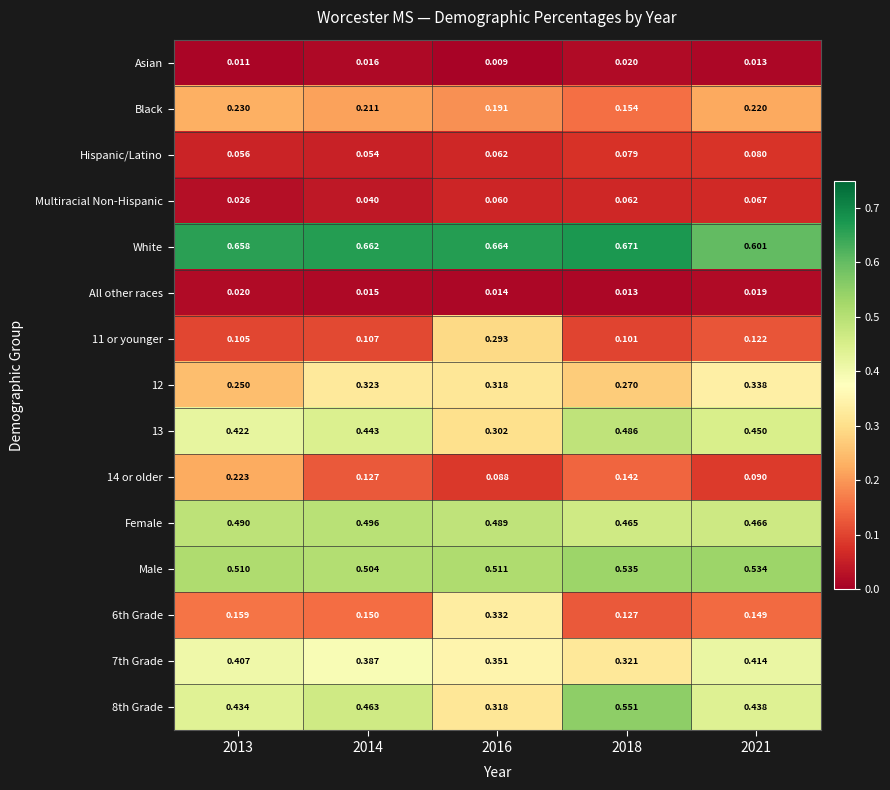

Which category has the highest value across all series?

2018